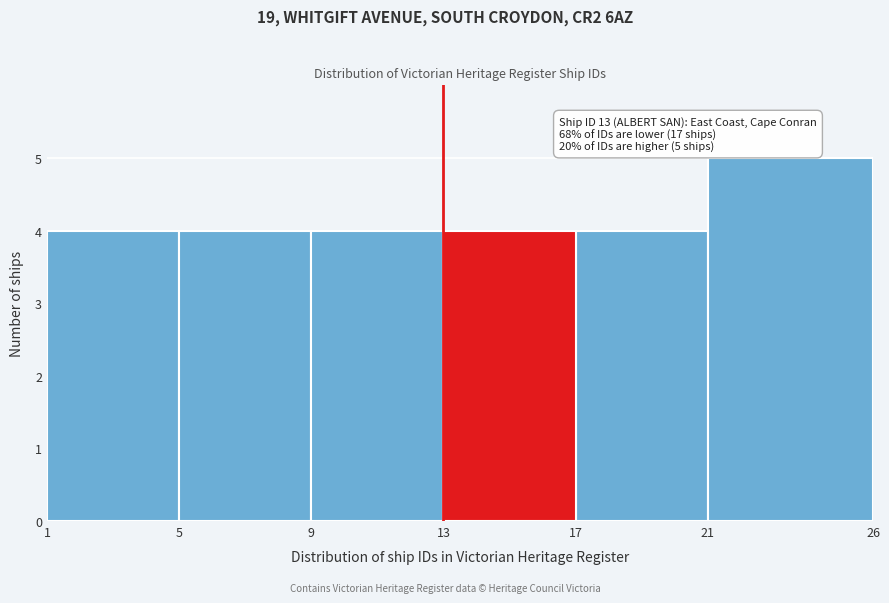

Over which range of the x-axis is the bar tallest?

21 to 26